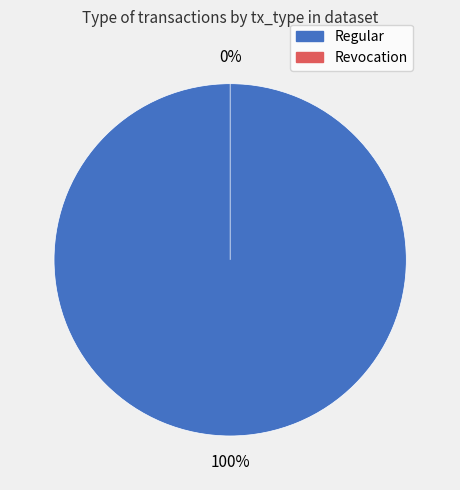

True or false: Revocation accounts for 0% of the total.

True